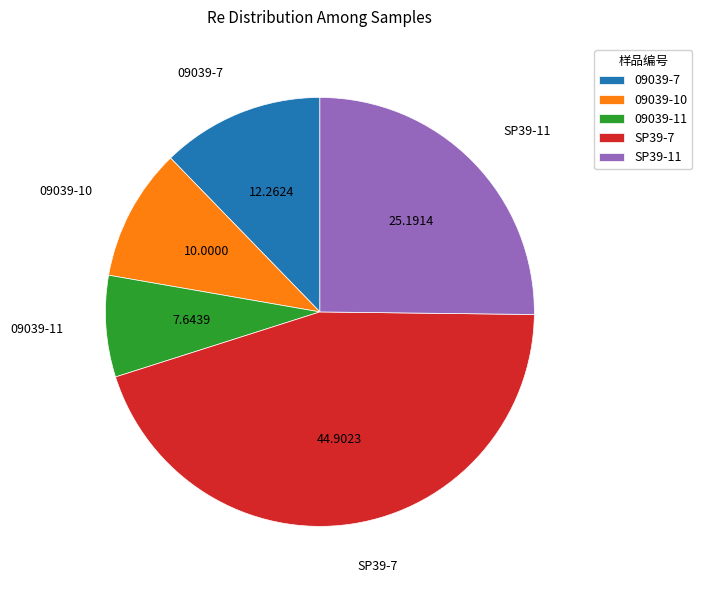

Between 09039-11 and 09039-7, which is larger?

09039-7